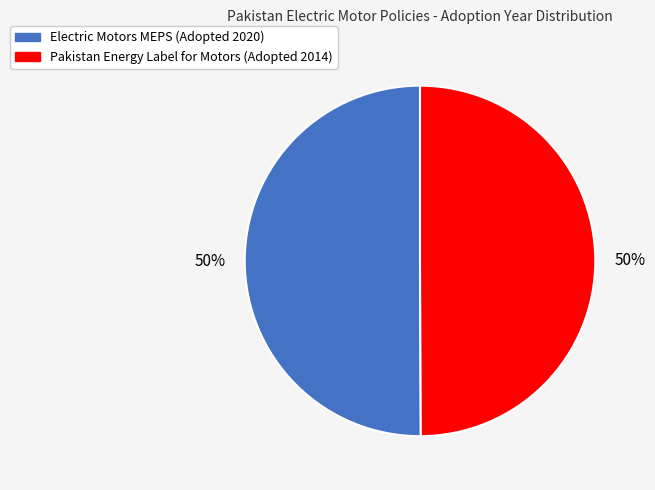

Approximately how many times larger is the value at Electric Motors MEPS (Adopted 2020) compared to Pakistan Energy Label for Motors (Adopted 2014)?

1.0